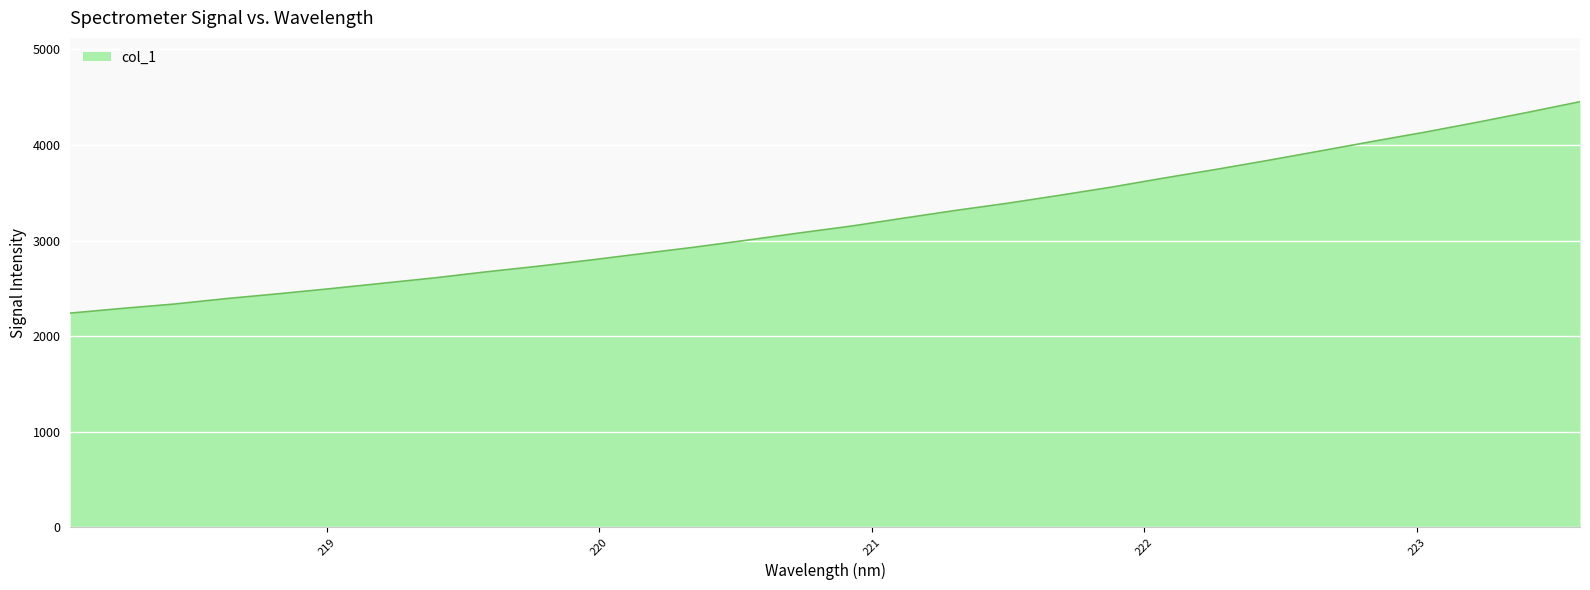

True or false: the data has more than 1 interior local peaks.

False